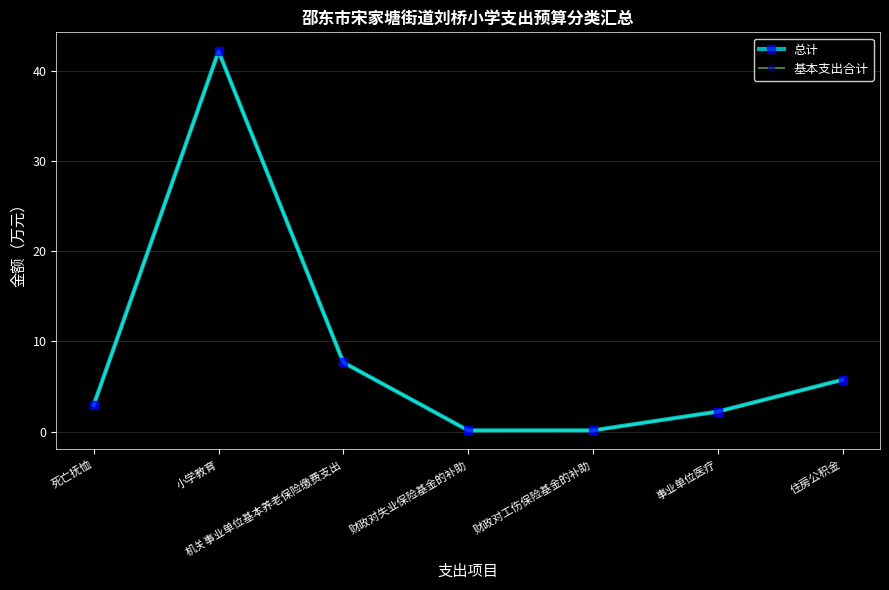

True or false: 总计 has more than 1 interior local peaks.

False